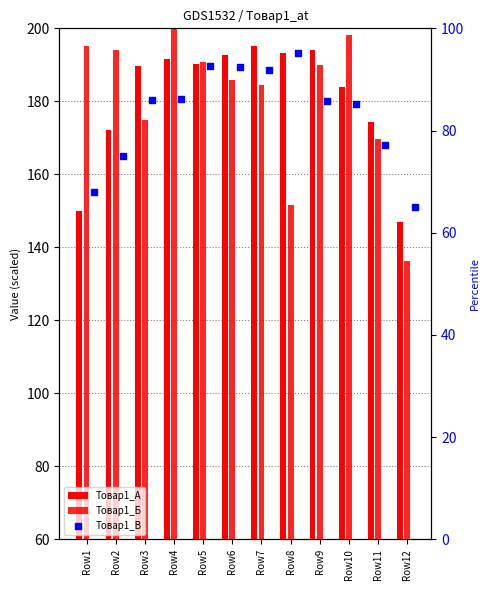

What are all the series names shown in the legend?

Товар1_А, Товар1_Б, Товар1_В